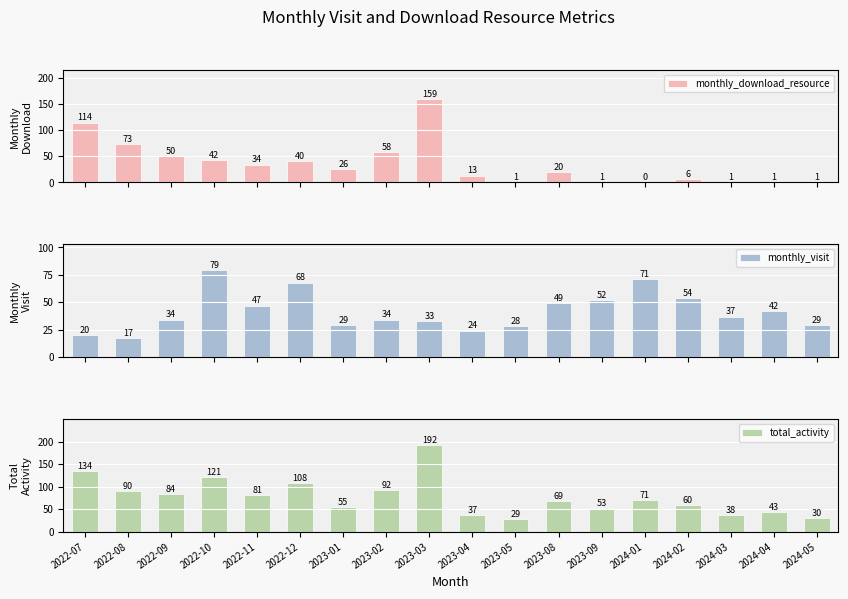

What is the difference between the monthly_visit values at 2024-03 and 2023-03?

4